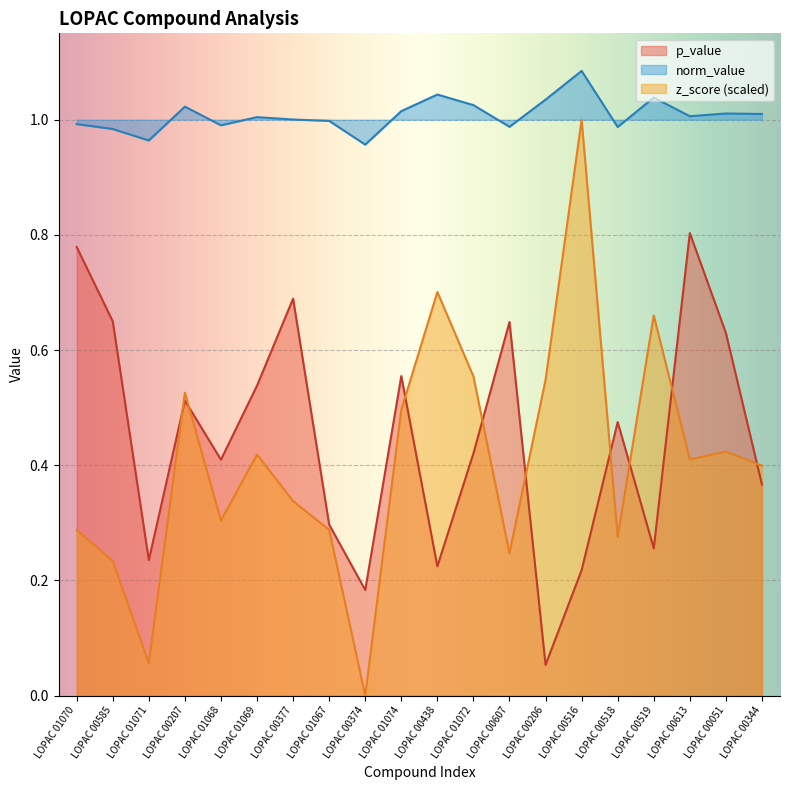

Rank the categories by norm_value value from highest to lowest.

LOPAC 00516, LOPAC 00438, LOPAC 00519, LOPAC 00206, LOPAC 01072, LOPAC 00207, LOPAC 01074, LOPAC 00051, LOPAC 00344, LOPAC 00613, LOPAC 01069, LOPAC 00377, LOPAC 01067, LOPAC 01070, LOPAC 01068, LOPAC 00607, LOPAC 00518, LOPAC 00585, LOPAC 01071, LOPAC 00374